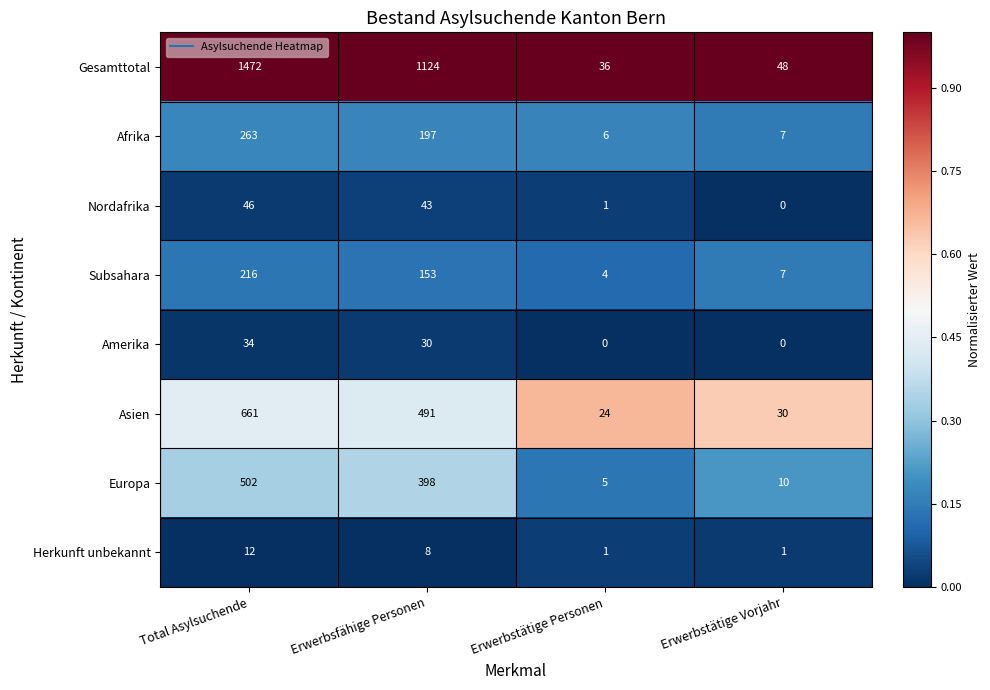

Which category has the lowest value in the Gesamttotal series?

Erwerbstätige Personen